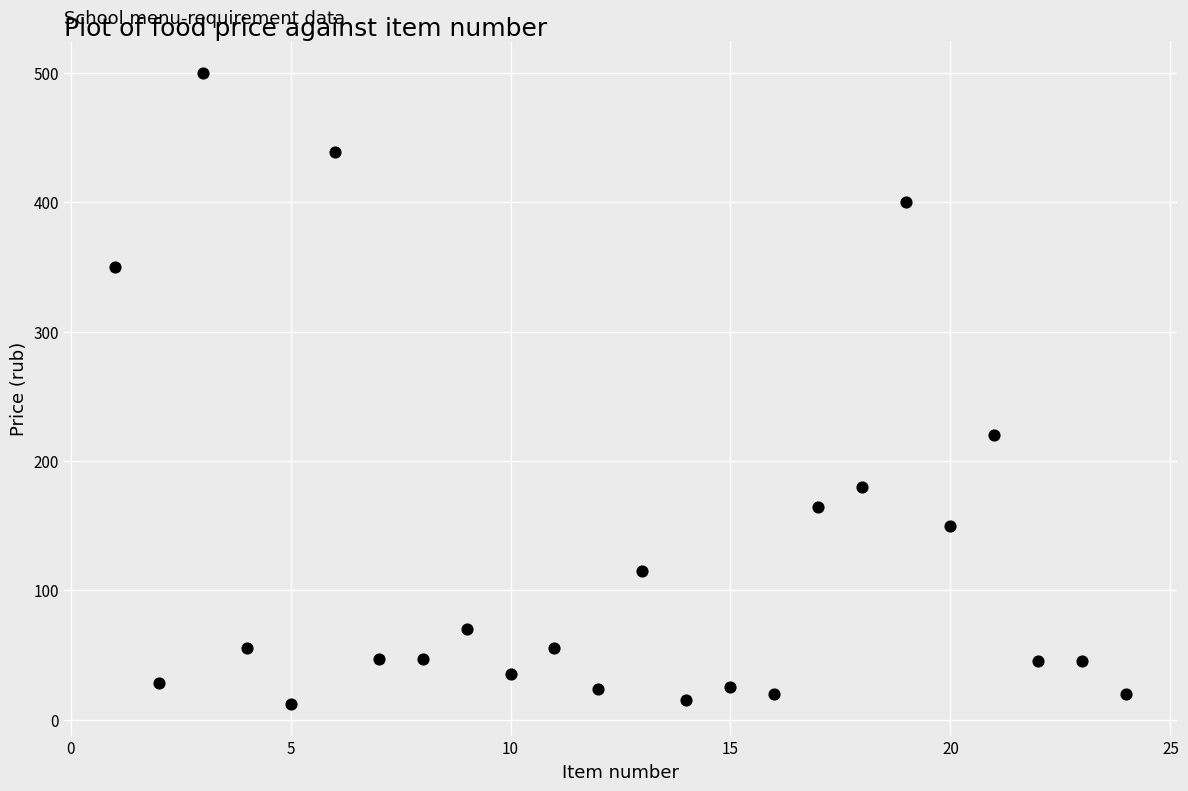

What is the range of Y values (max minus min)?

488.0